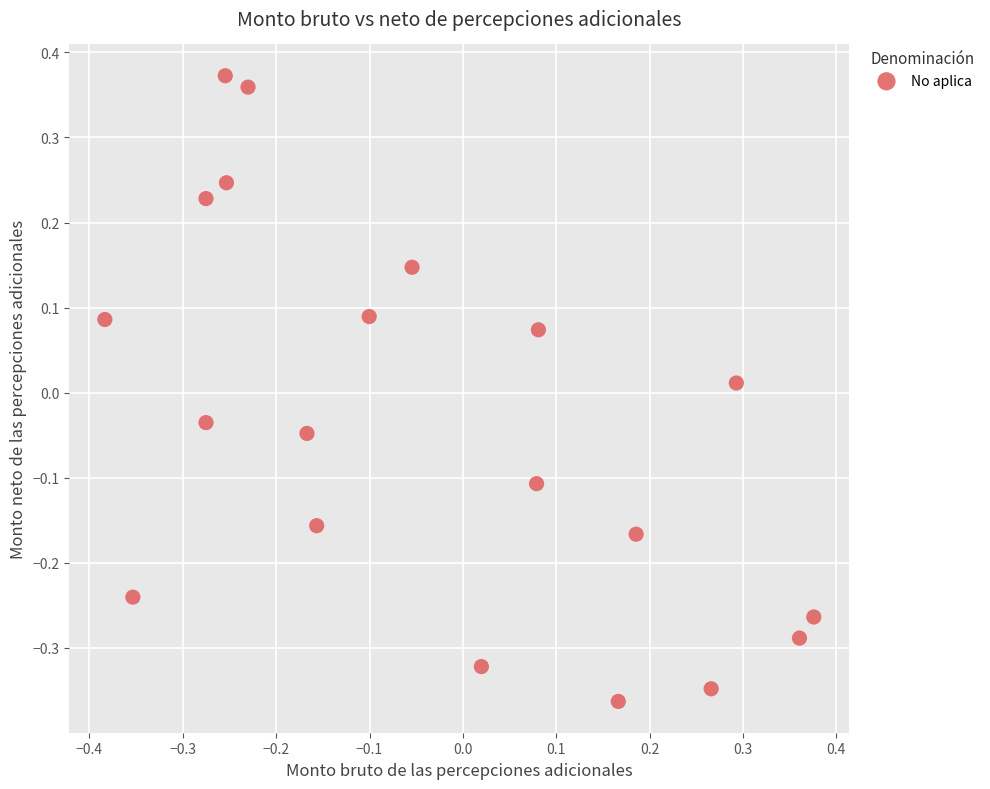

What is the range of X values (max minus min)?

0.8